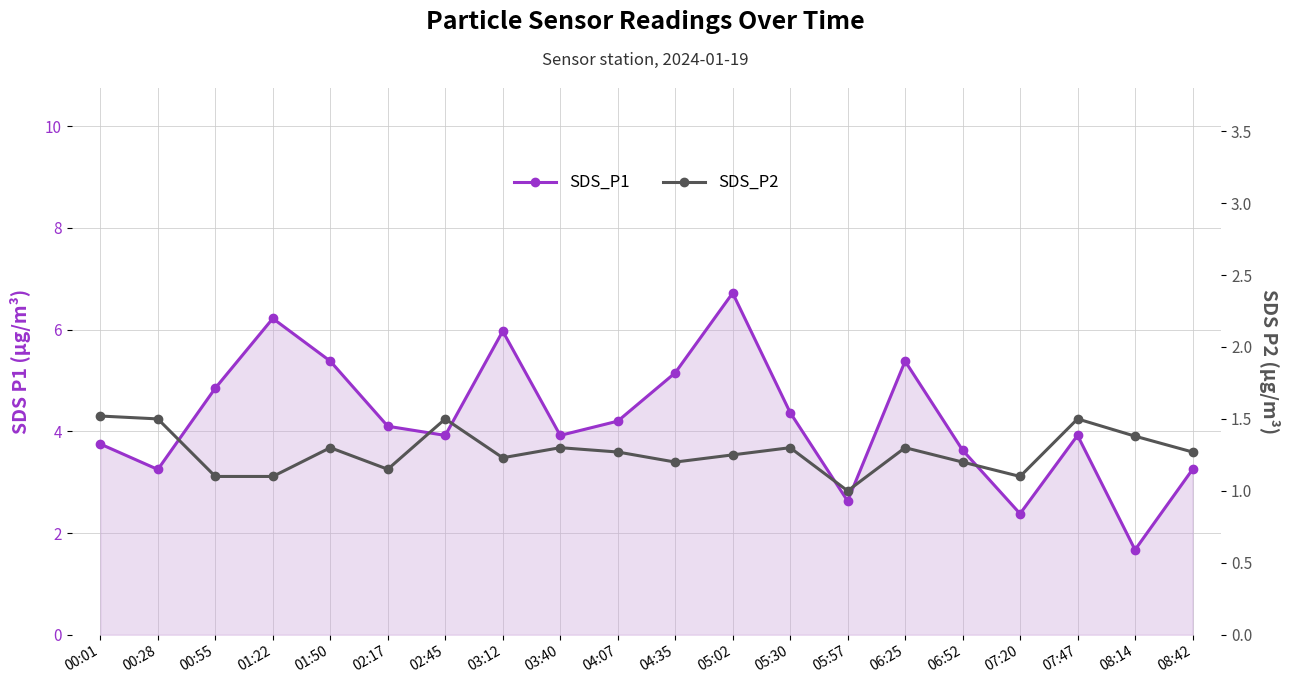

What is the greatest value displayed?

6.7